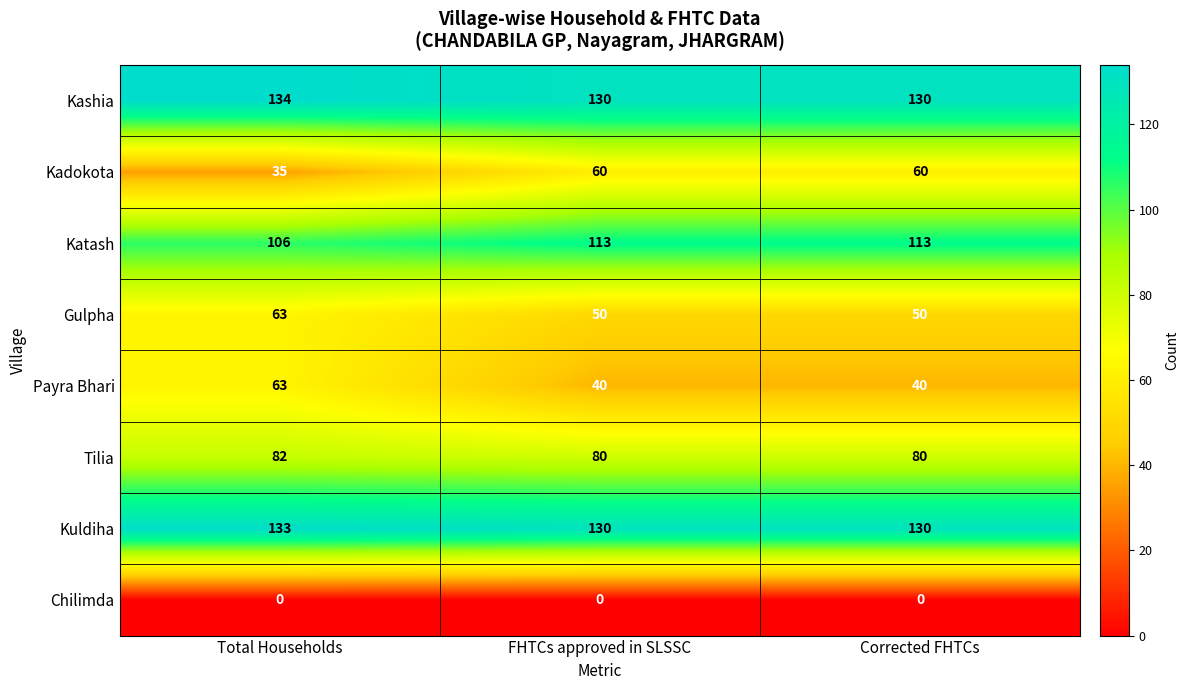

What is the approximate value of Kuldiha at FHTCs approved in SLSSC?

130